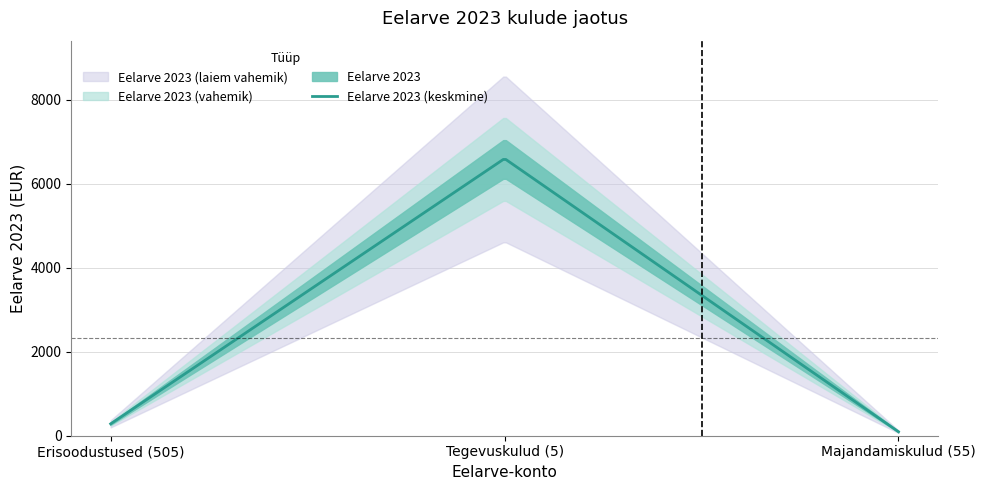

At which category does the chart reach its minimum across all series?

Majandamiskulud (55)